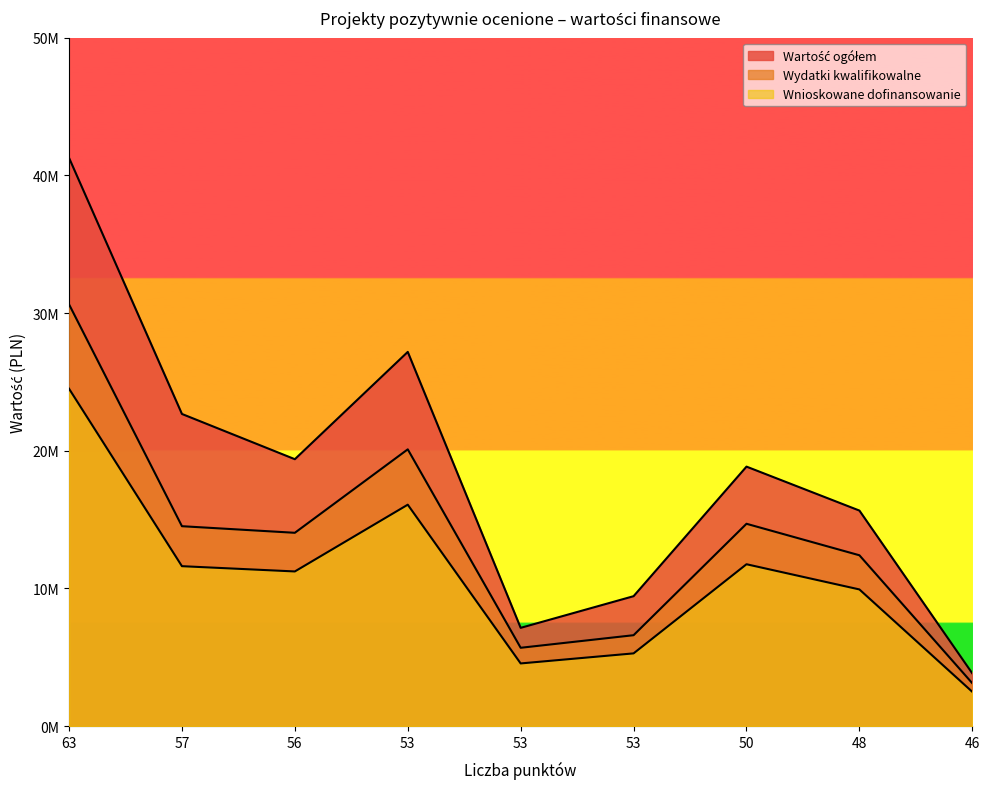

At which label does Wydatki kwalifikowalne first exceed 14040181?

63